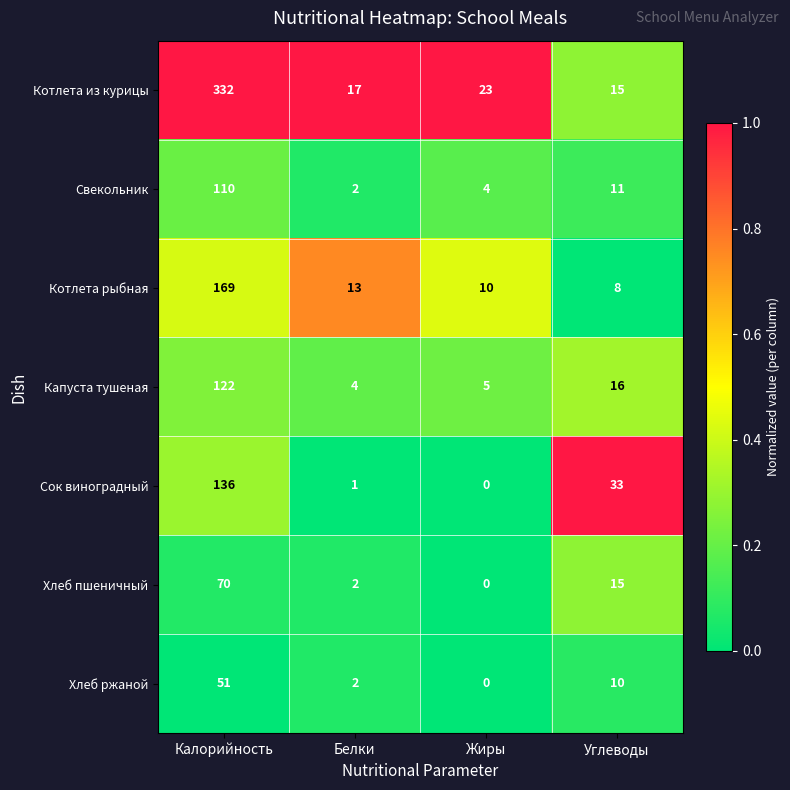

True or false: Хлеб пшеничный has a value of 0 at Белки.

False